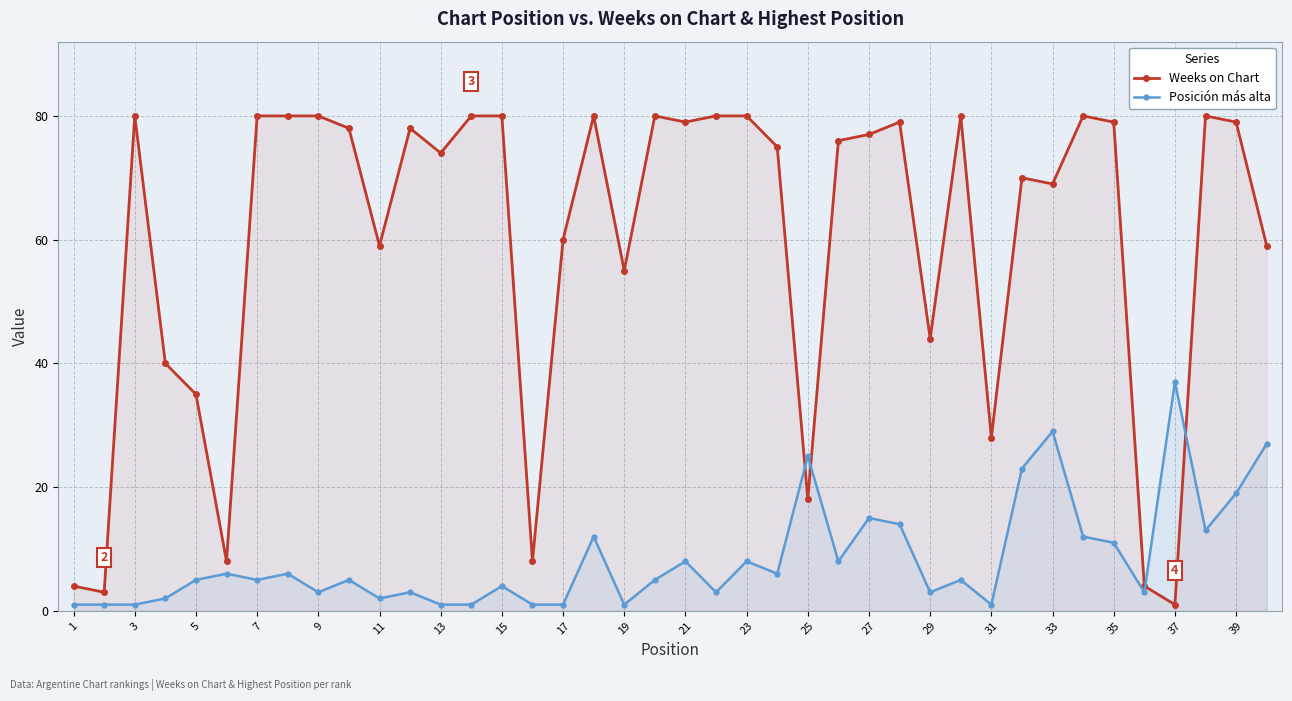

Read the Weeks on Chart value at 39, to the nearest 10.

80